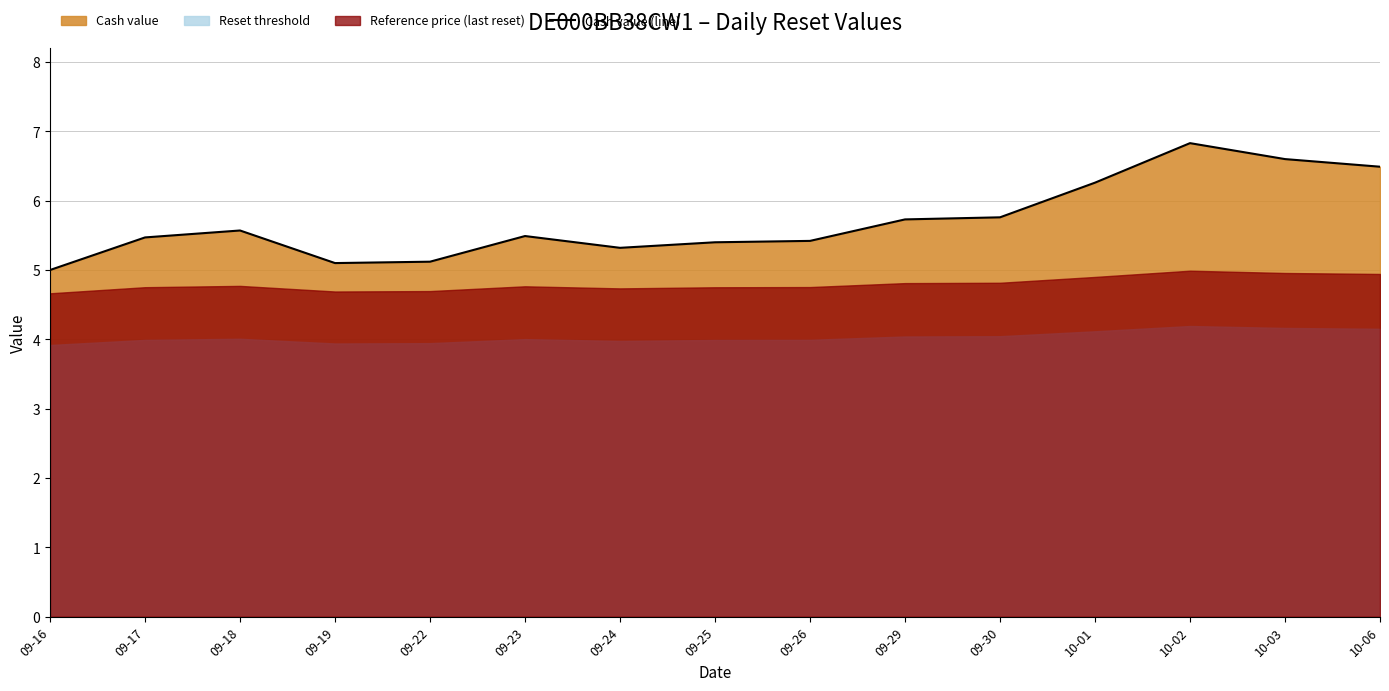

How many lines are shown in the chart?

1